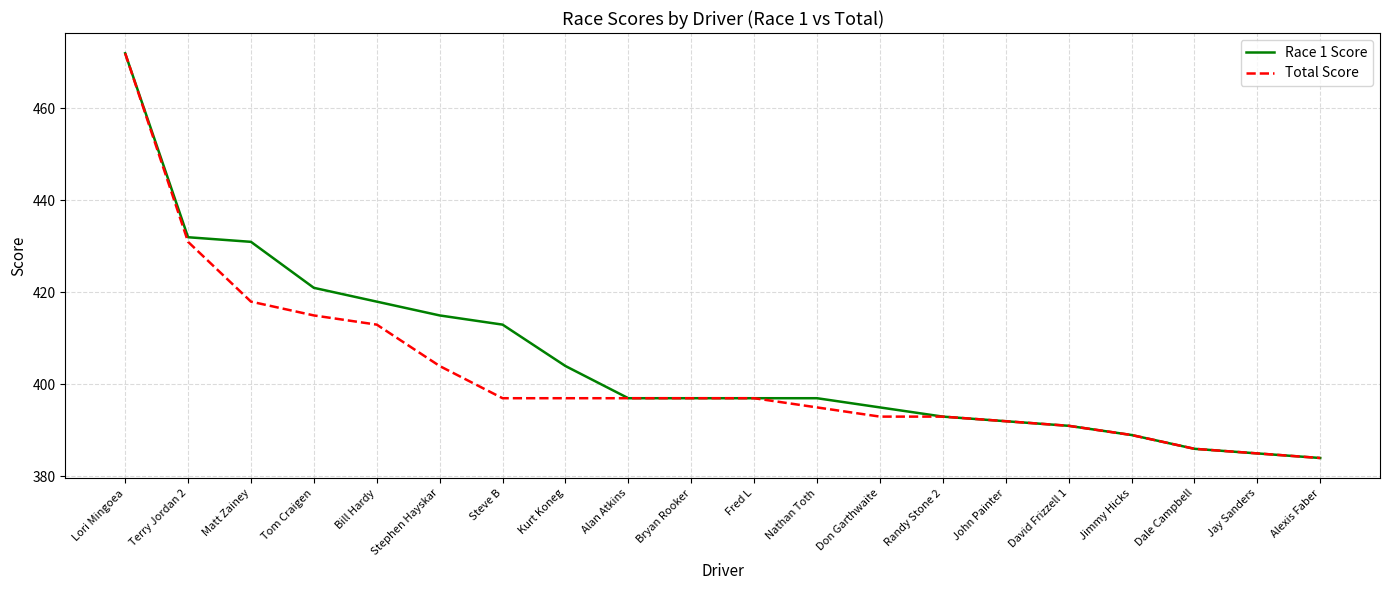

What are all the series names shown in the legend?

Race 1 Score, Total Score